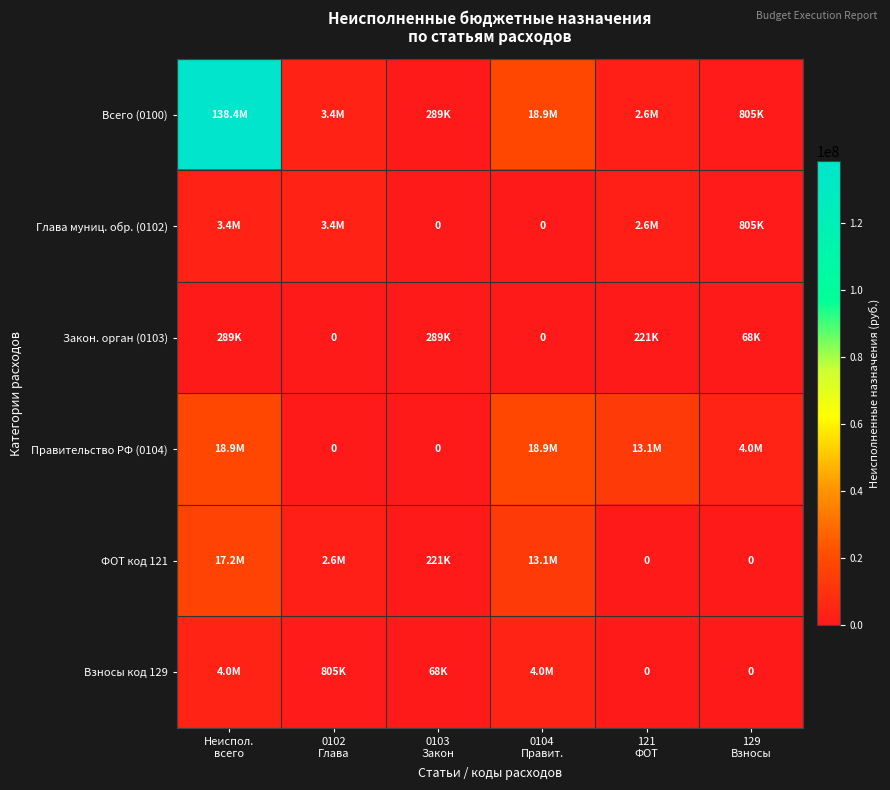

The value of Всего (0100) at 0103 Закон is 288800.2. True or false?

True